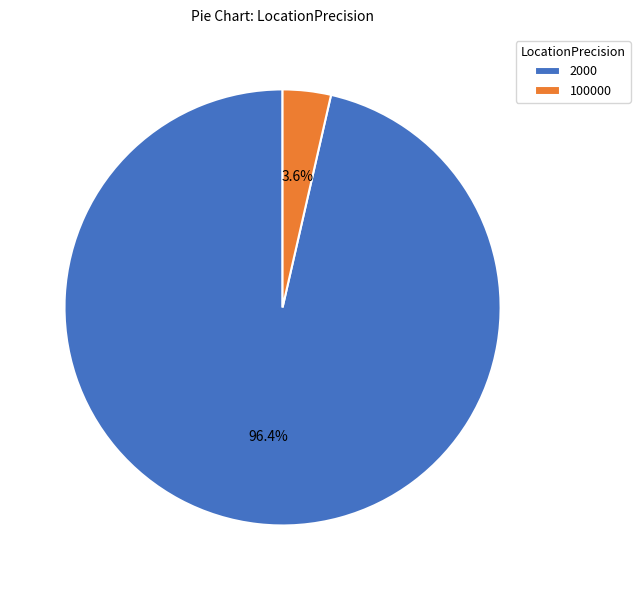

To the nearest percent, what percentage of the pie is 2000?

96%